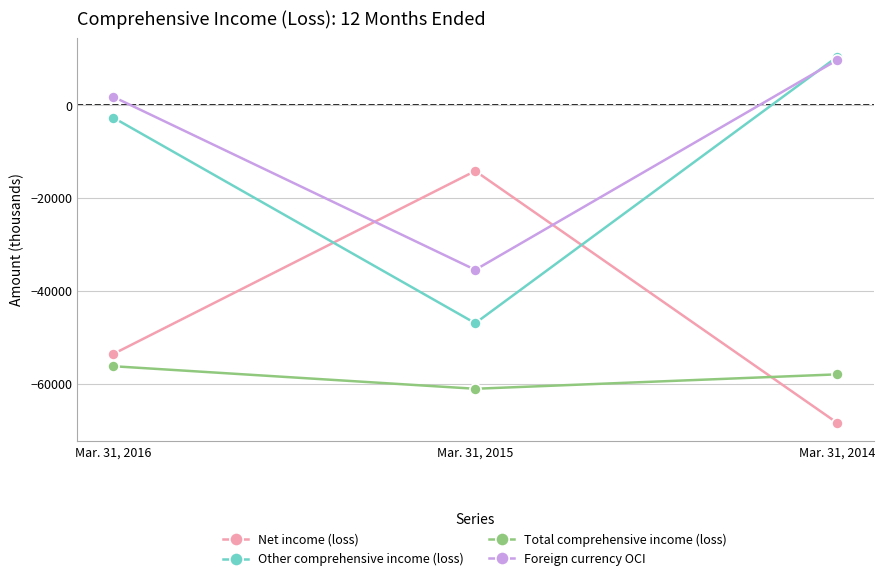

Is it true that Net income (loss) equals -91639 at Mar. 31, 2014?

False